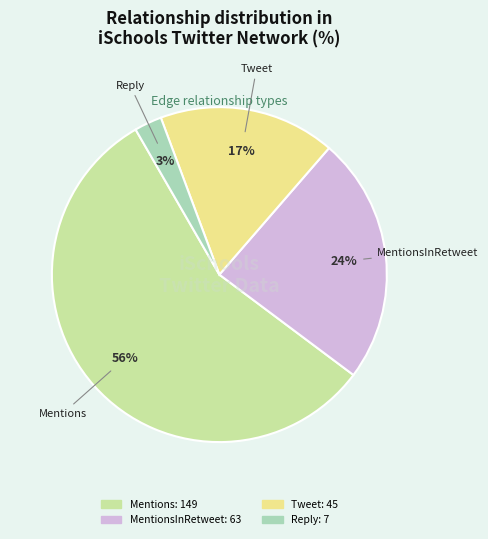

Count the number of slices in the pie.

4